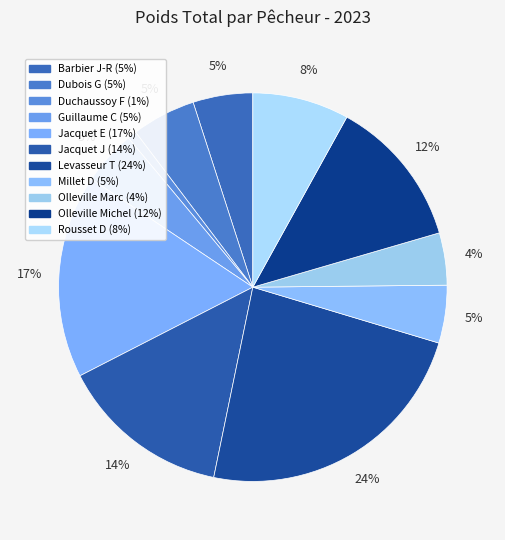

To the nearest percent, what is the difference between the largest and smallest slice percentages?

23%